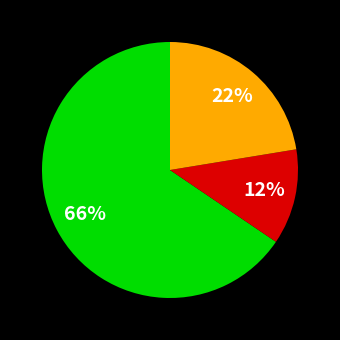

To the nearest percent, what is the average slice percentage?

33%